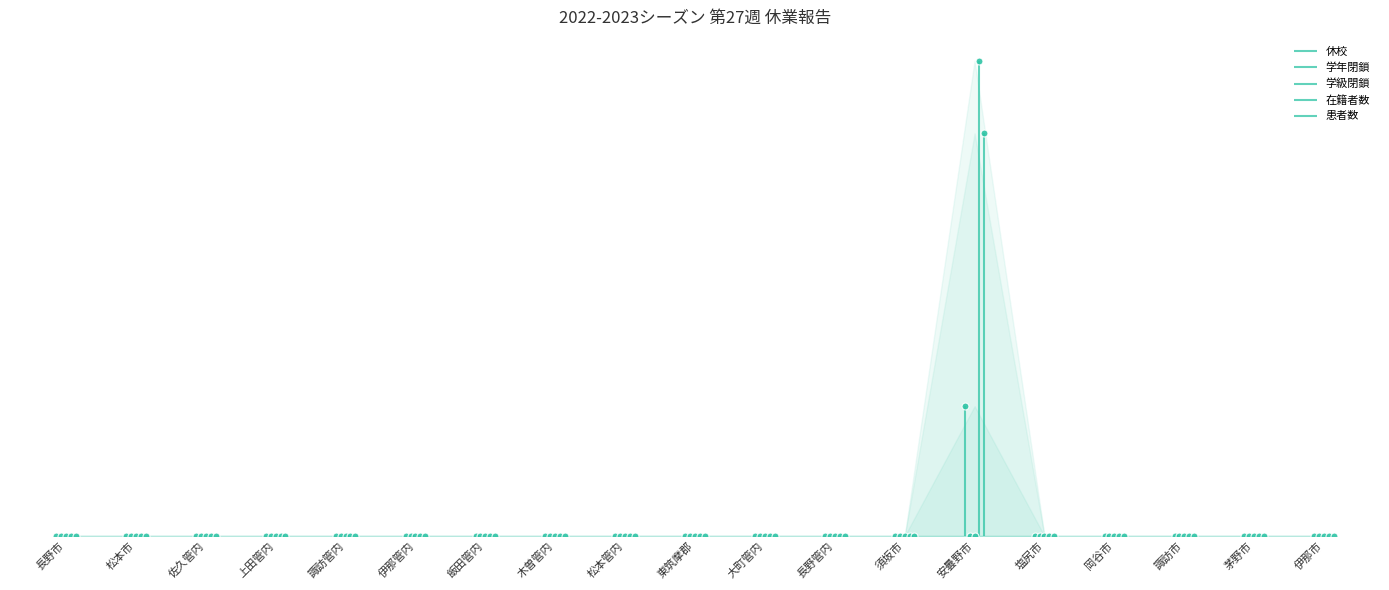

Is the value of 患者数 at 東筑摩郡 greater than the value of 休校 at 上田管内?

No